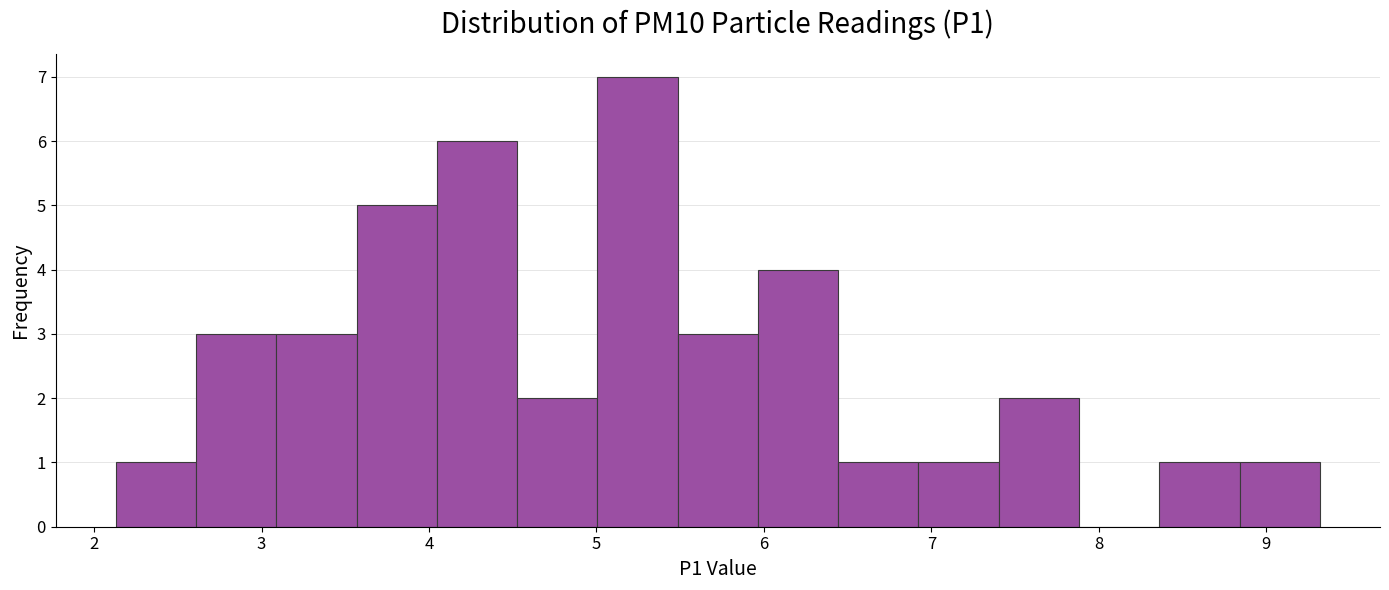

Reading left to right, transcribe this chart: for each bar, give the range it covers on the x-axis and its height. Neither the bar edges nor the heights are printed on the chart, so give them approximately, as read against the axes.

2.1 to 2.6: 1
2.6 to 3.1: 3
3.1 to 3.6: 3
3.6 to 4.0: 5
4.0 to 4.5: 6
4.5 to 5.0: 2
5.0 to 5.5: 7
5.5 to 6.0: 3
6.0 to 6.4: 4
6.4 to 6.9: 1
6.9 to 7.4: 1
7.4 to 7.9: 2
7.9 to 8.4: 0
8.4 to 8.8: 1
8.8 to 9.3: 1